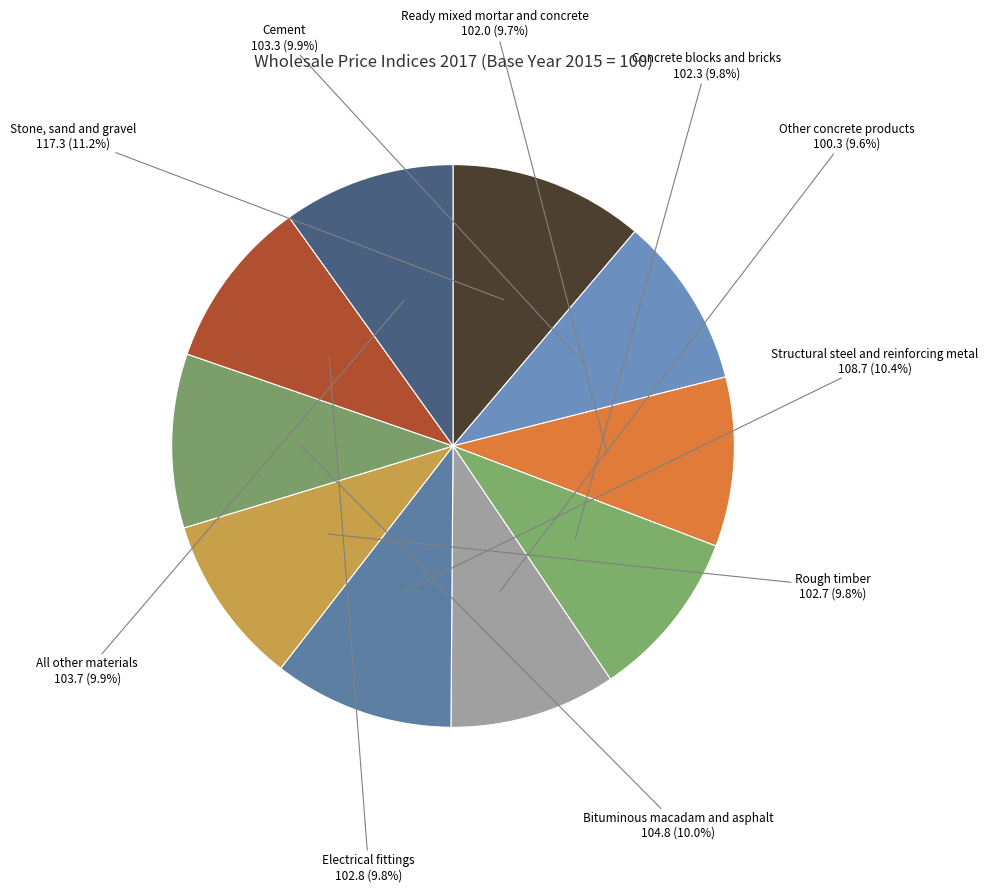

Approximately how many times larger is the value at Concrete blocks and bricks compared to All other materials?

1.0